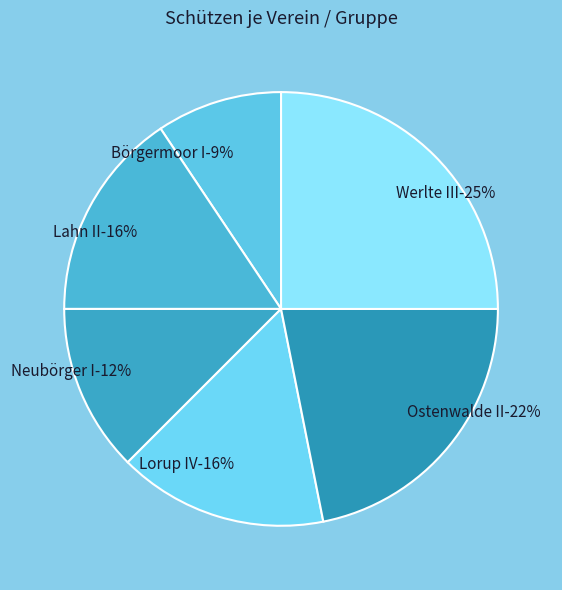

Rank the categories by value from highest to lowest.

Werlte III, Ostenwalde II, Lahn II, Lorup IV, Neubörger I, Börgermoor I